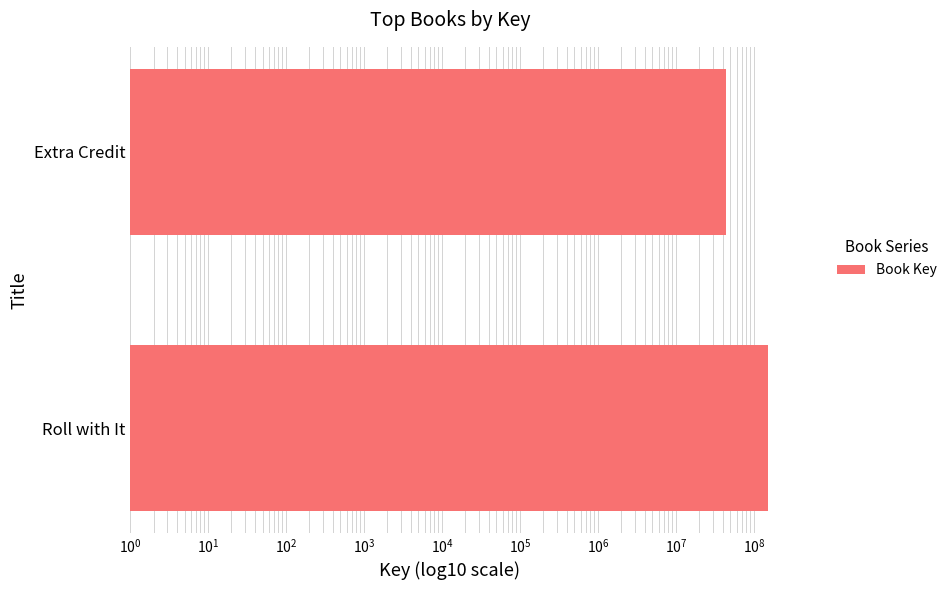

How many bars are there in total?

2